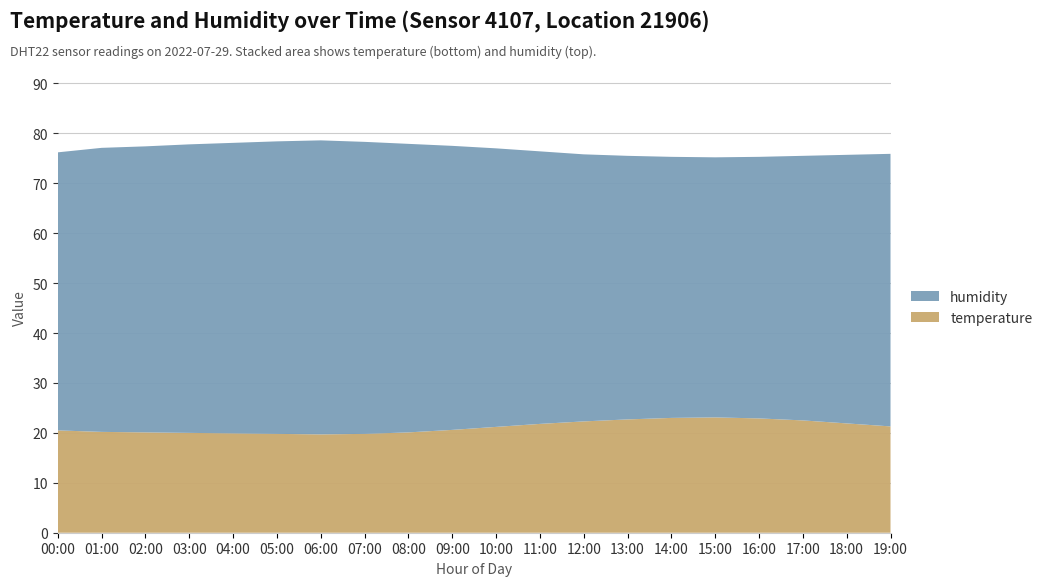

Reading left to right, list all the values displayed in this chart.

temperature: 20.5	20.2	20.1	20.0	19.9	19.8	19.7	19.8	20.1	20.6	21.2	21.8	22.3	22.7	23.0	23.1	22.9	22.5	21.9	21.3
humidity: 55.7	56.9	57.3	57.8	58.2	58.6	58.9	58.5	57.8	56.9	55.8	54.6	53.5	52.8	52.3	52.1	52.4	53.0	53.8	54.6